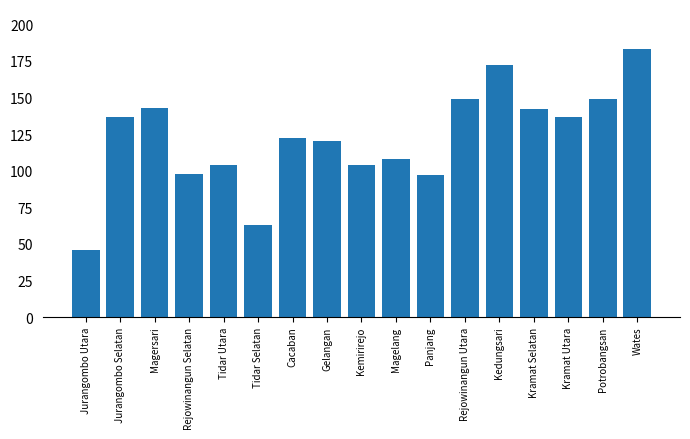

The chart shows a value of 68 at Jurangombo Utara. True or false?

False